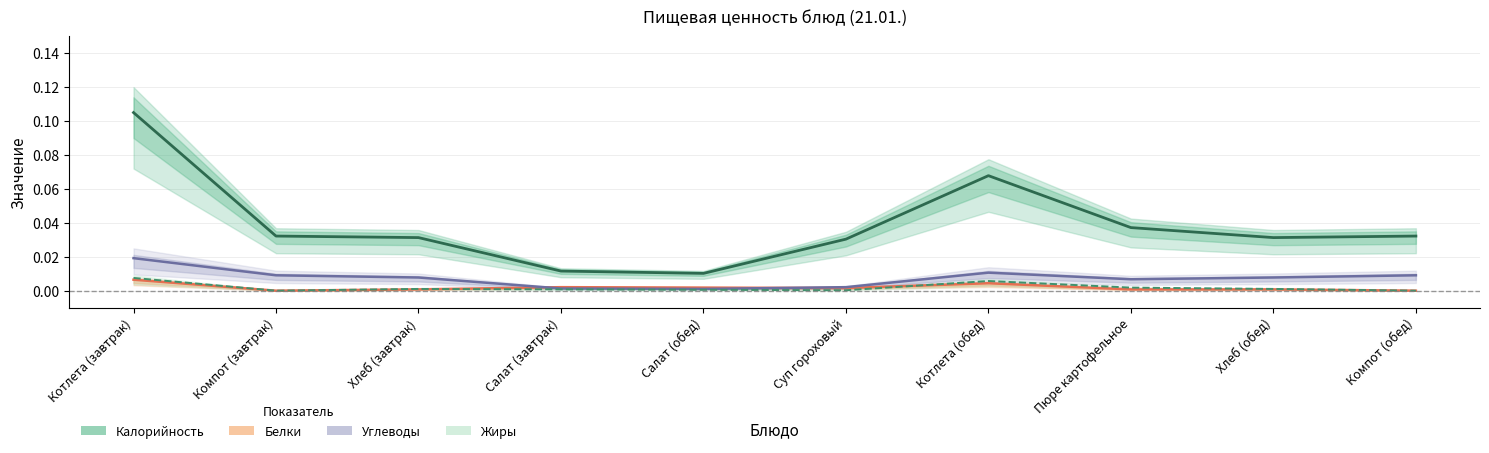

At which category is the sum across all series the highest?

Котлета (завтрак)